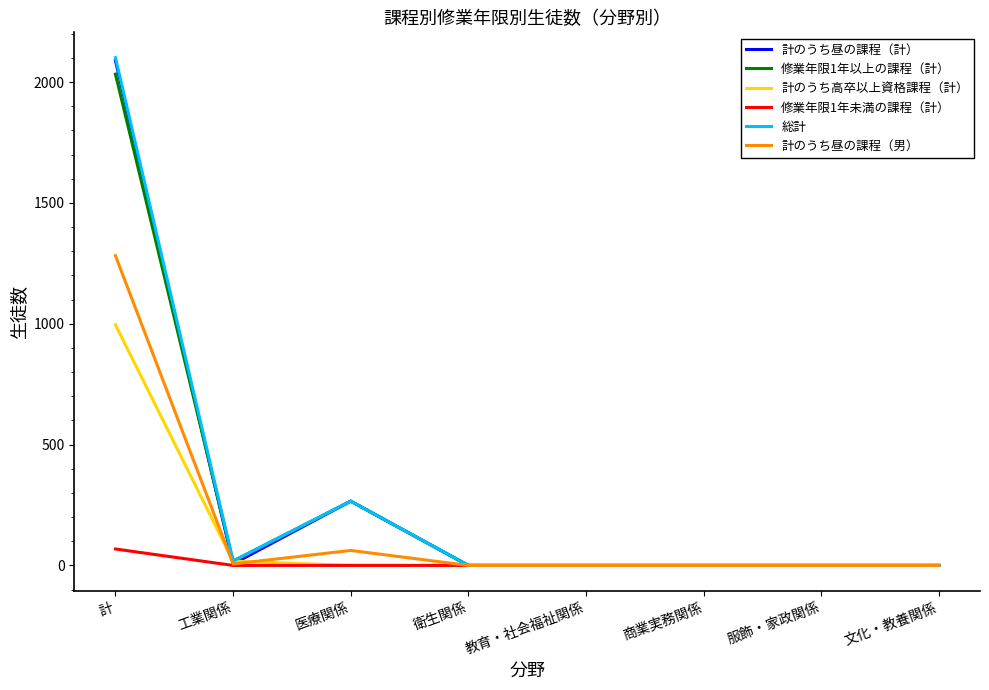

At which category is the sum across all series the highest?

計